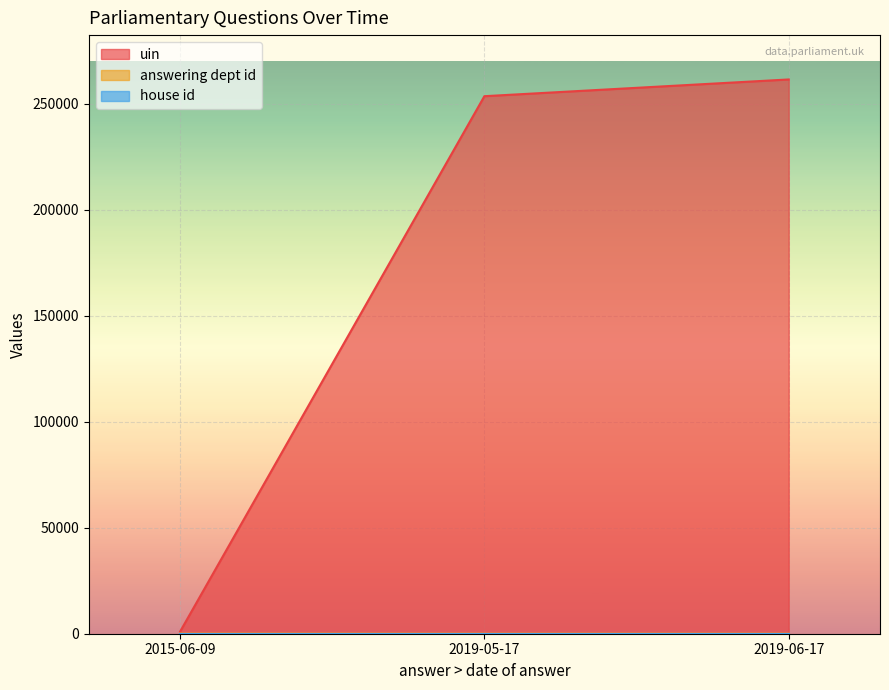

Is the value of house id at 2019-06-17 greater than the value of uin at 2019-05-17?

No